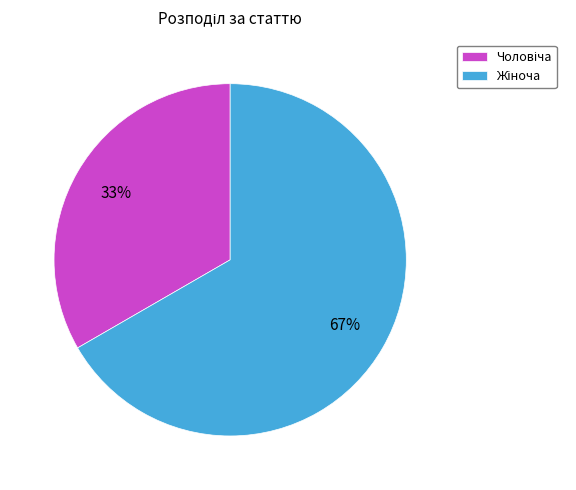

Is there any slice that represents more than half of the pie?

Yes